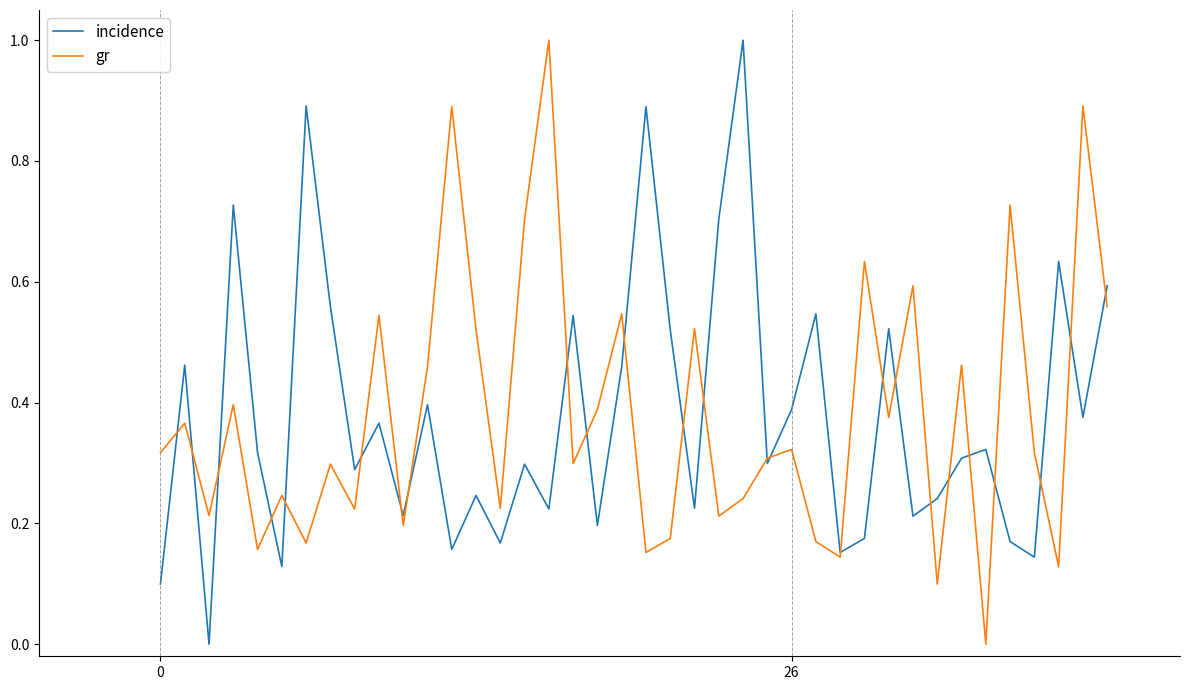

True or false: incidence has more than 1 interior local peaks.

True